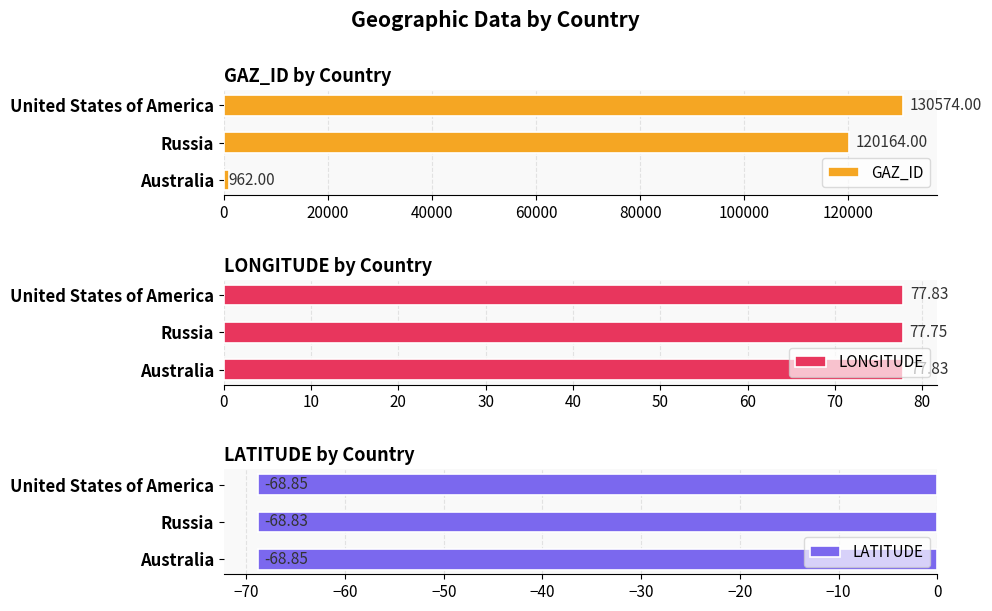

Read the LATITUDE value at United States of America.

-68.8